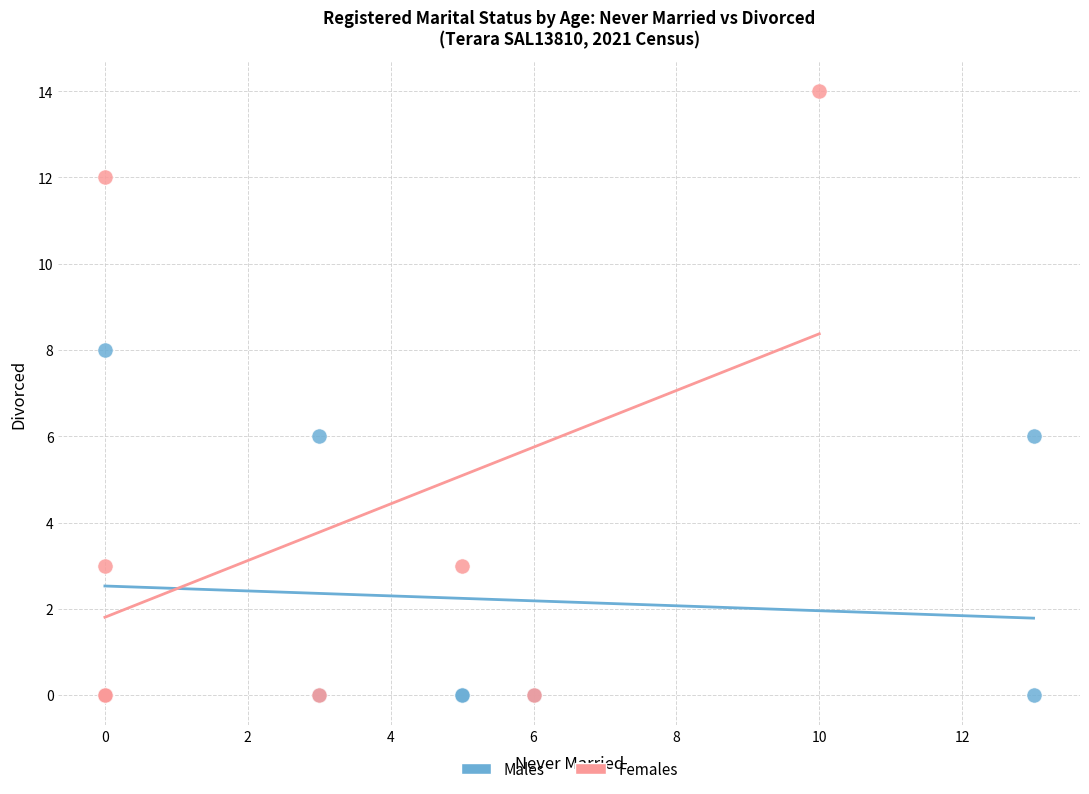

Which series has the largest Y range (max minus min)?

Females